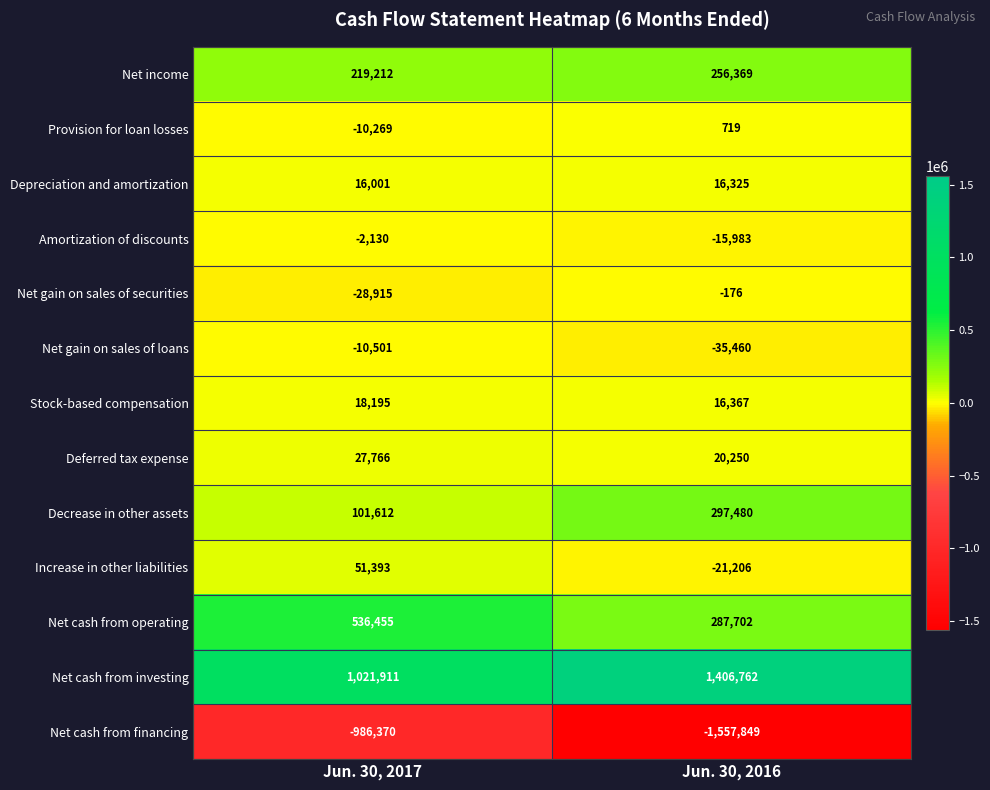

Reading left to right, what are all the values shown in this chart?

Net income: 219212	256369
Provision for loan losses: -10269	719
Depreciation and amortization: 16001	16325
Amortization of discounts: -2130	-15983
Net gain on sales of securities: -28915	-176
Net gain on sales of loans: -10501	-35460
Stock-based compensation: 18195	16367
Deferred tax expense: 27766	20250
Decrease in other assets: 101612	297480
Increase in other liabilities: 51393	-21206
Net cash from operating: 536455	287702
Net cash from investing: 1021911	1406762
Net cash from financing: -986370	-1557849